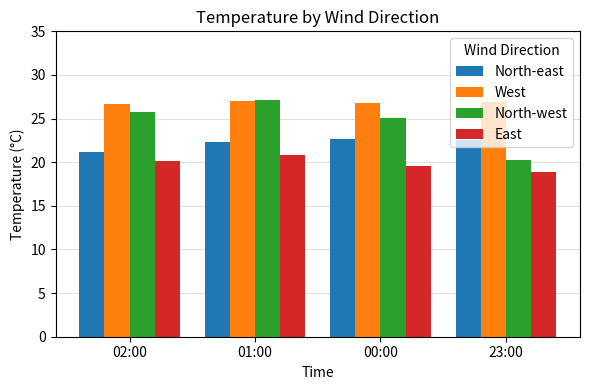

Count the number of categories in the chart.

4